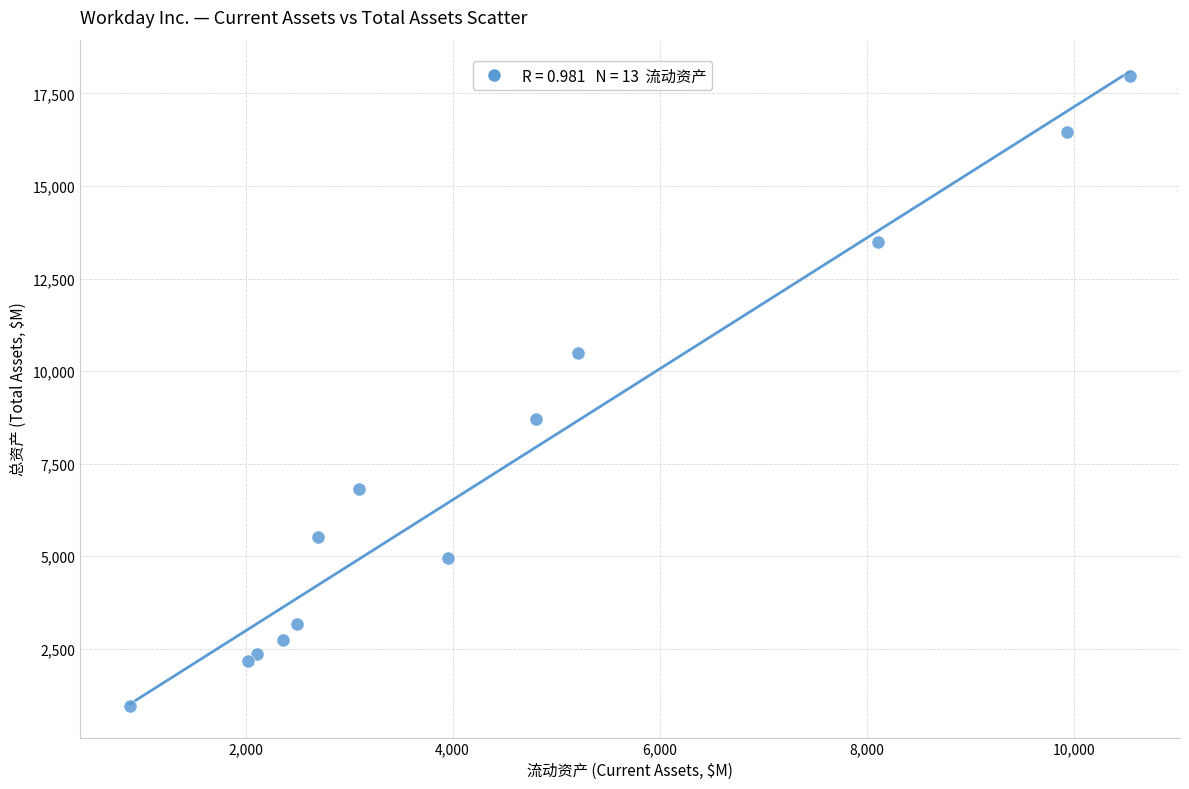

What Y value in the scatter plot is closest to 9468?

8718